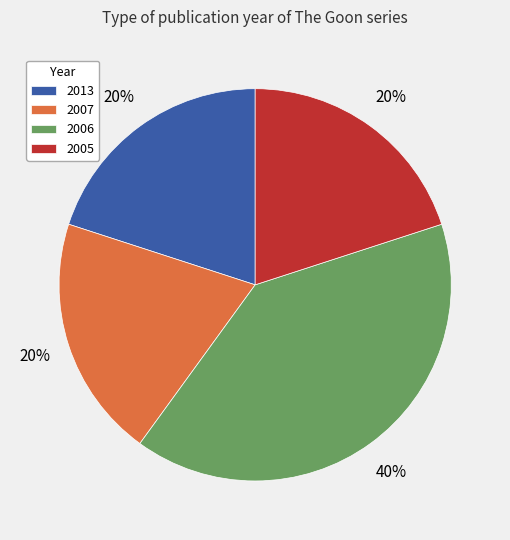

Is there a majority slice in this chart?

No